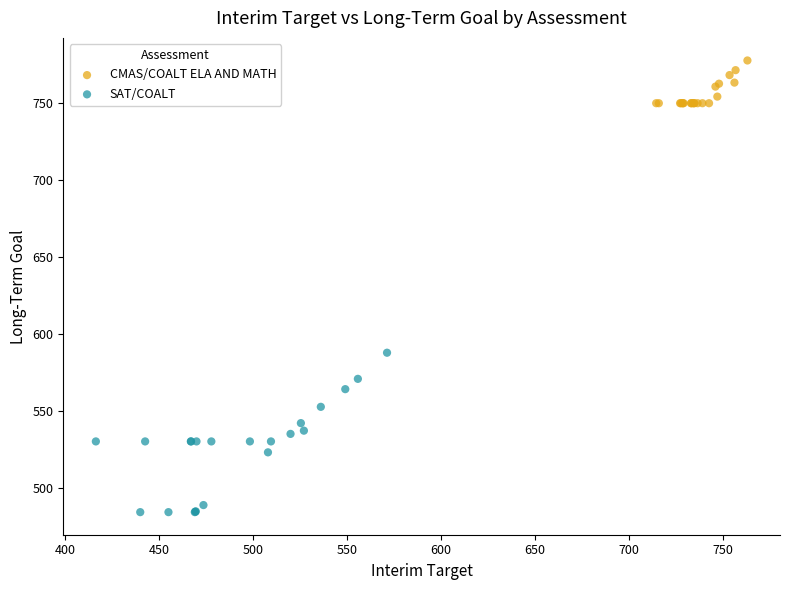

Which series contains the lowest Y value?

SAT/COALT